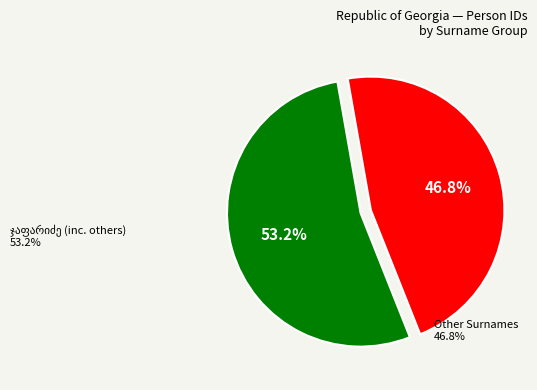

Is there a majority slice in this chart?

Yes